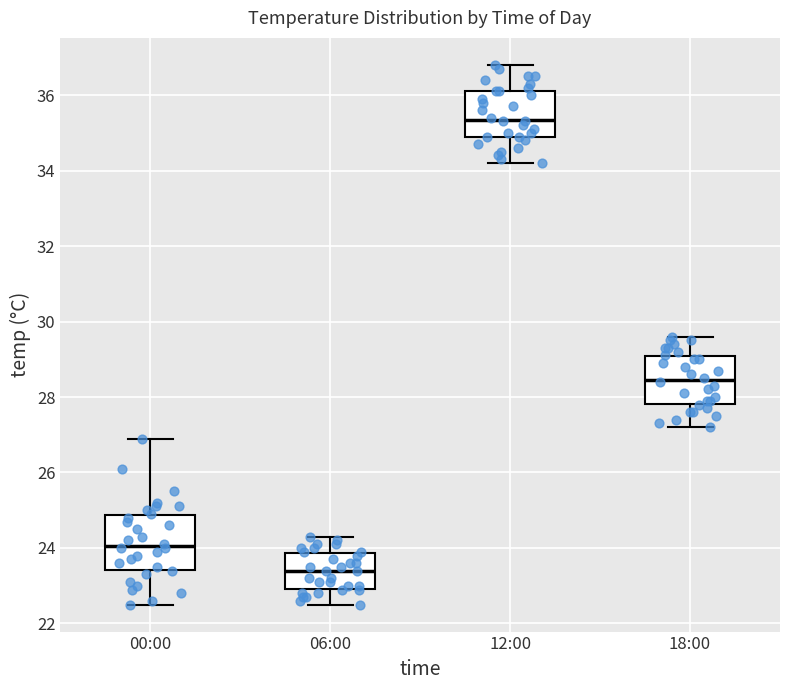

Reading left to right, read every box against the y-axis: the position of its median line, the range the box covers, and the ends of its whiskers. The values are not printed on the chart, so give them approximately, as read against the axis.

00:00: median 24.0, box 23.4 to 24.8, whiskers 22.6 to 27.0
06:00: median 23.4, box 23.0 to 23.8, whiskers 22.6 to 24.4
12:00: median 35.4, box 35.0 to 36.2, whiskers 34.2 to 36.8
18:00: median 28.4, box 27.8 to 29.0, whiskers 27.2 to 29.6